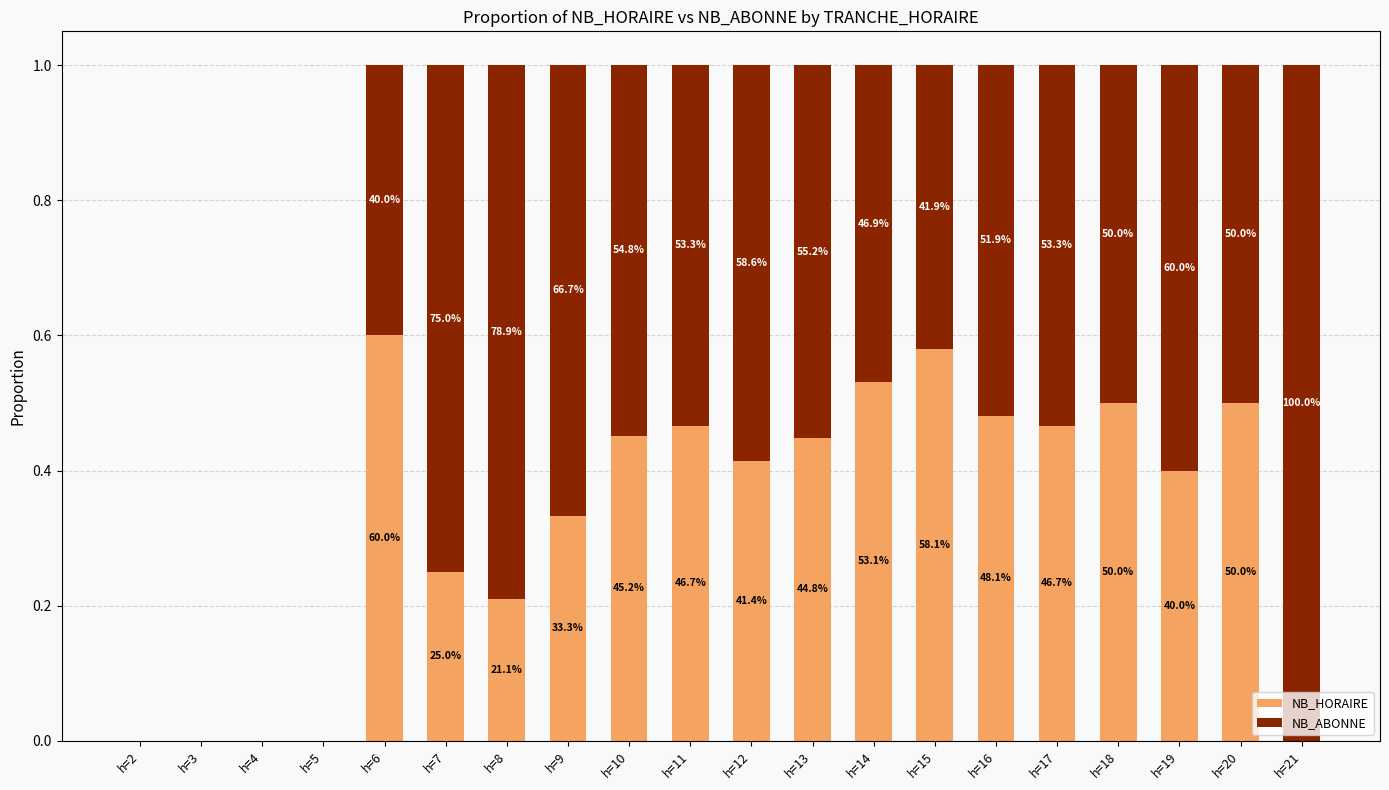

What are all the series names shown in the legend?

NB_HORAIRE, NB_ABONNE